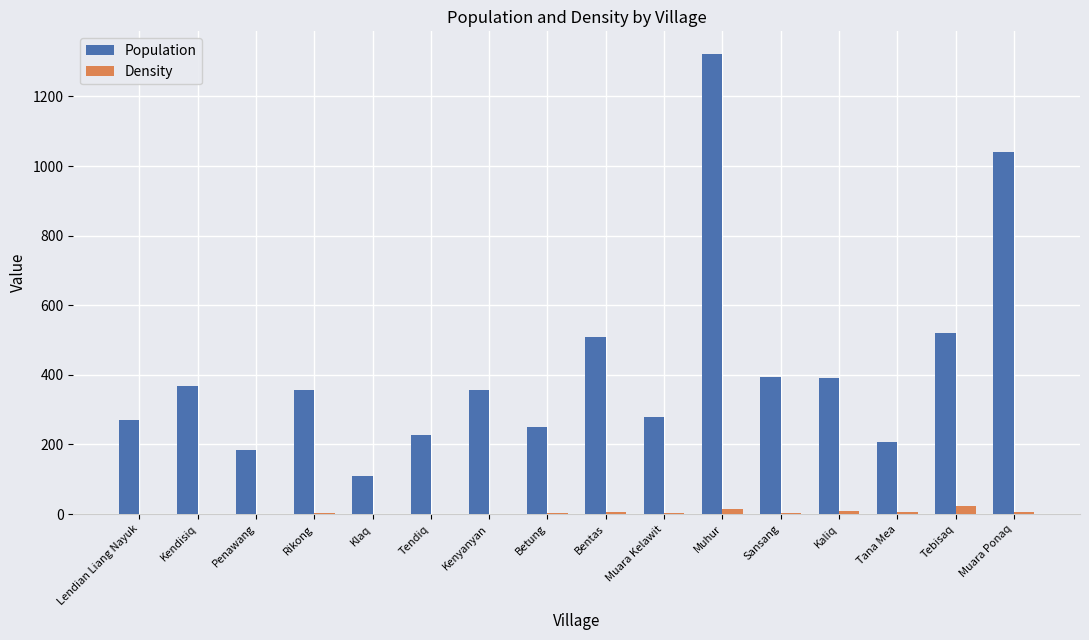

What is the sum of all Density values?

81